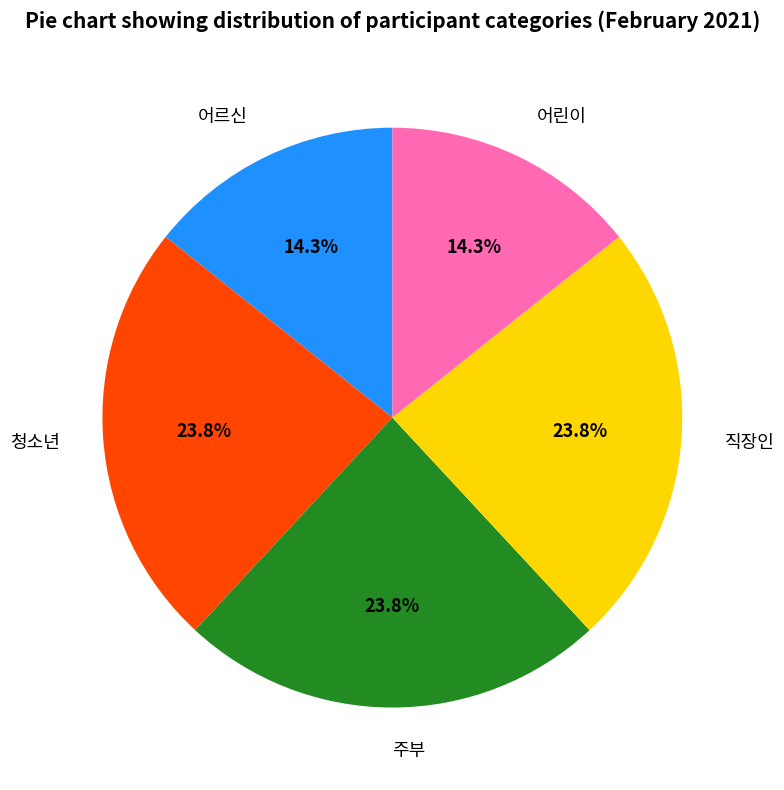

What percentage is the 어린이 slice, to the nearest percent?

14%